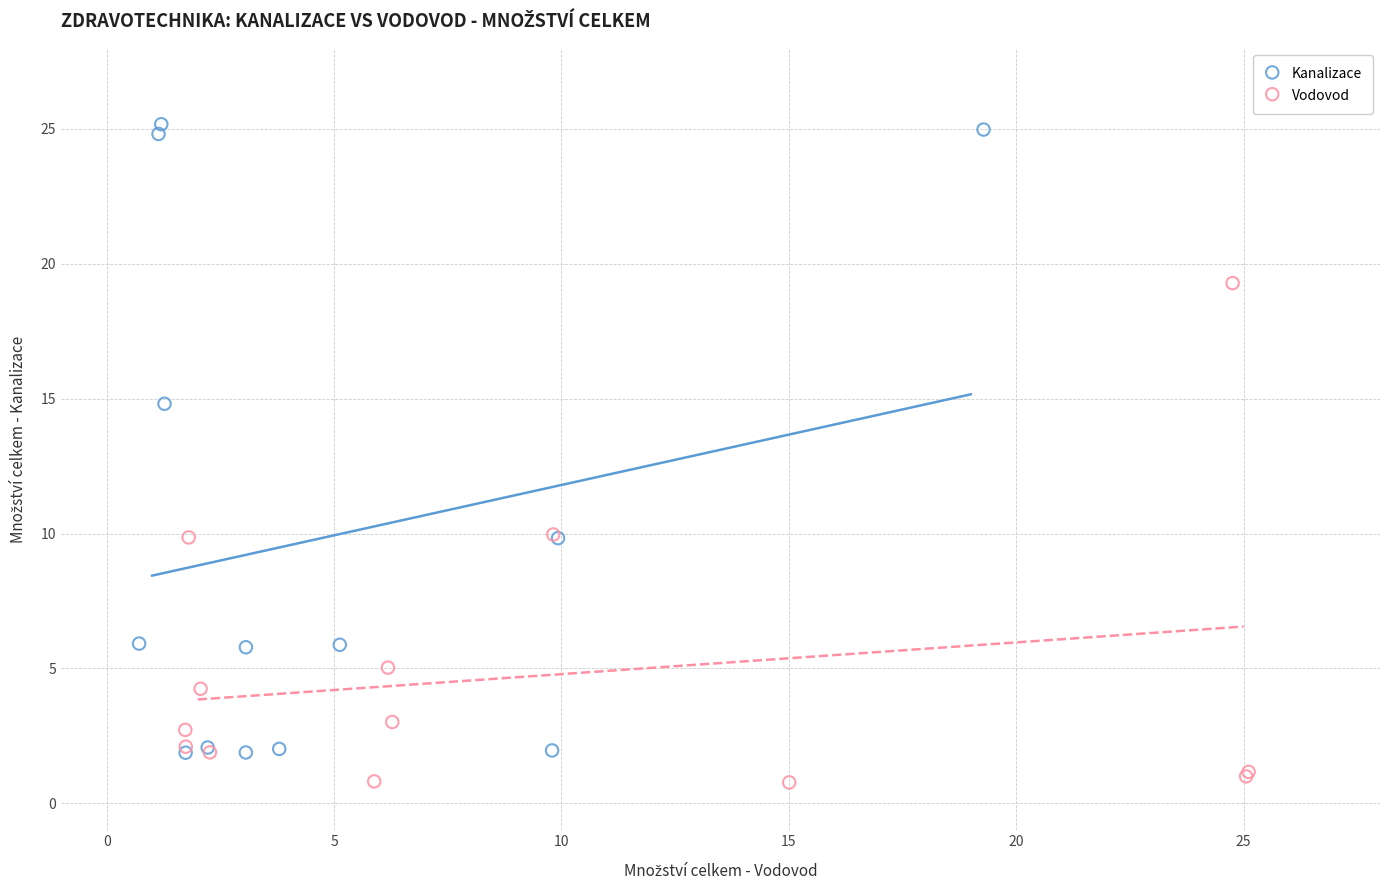

Which series contains the lowest Y value?

Vodovod